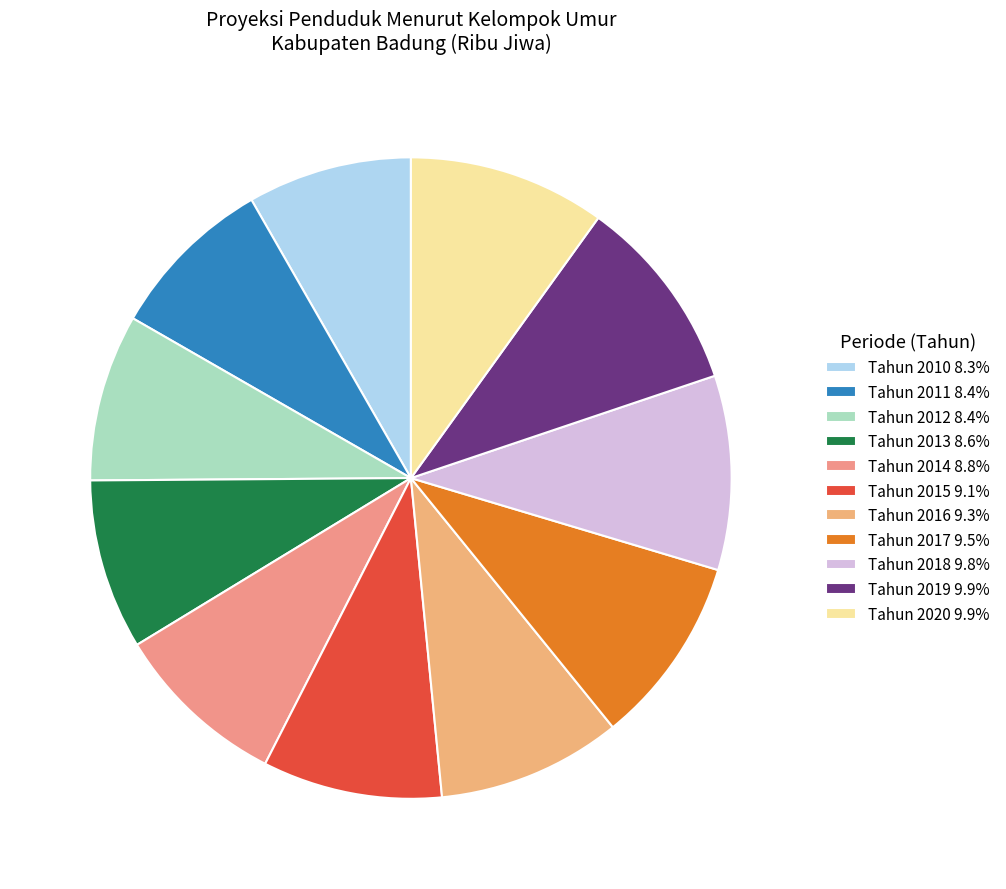

To the nearest percent, what is the combined percentage of Tahun 2020 and Tahun 2018?

20%